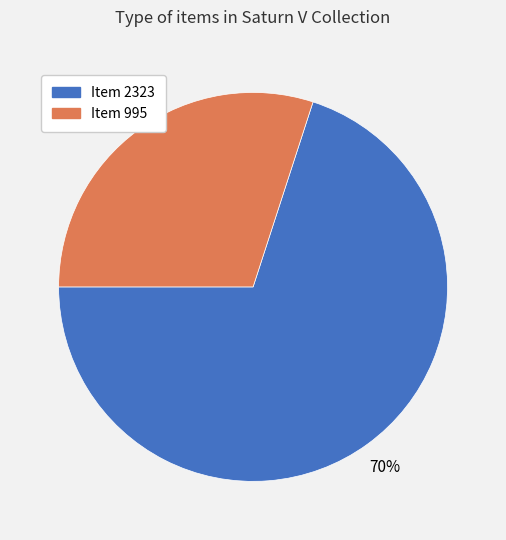

To the nearest percent, what is the difference between the largest and smallest slice percentages?

40%